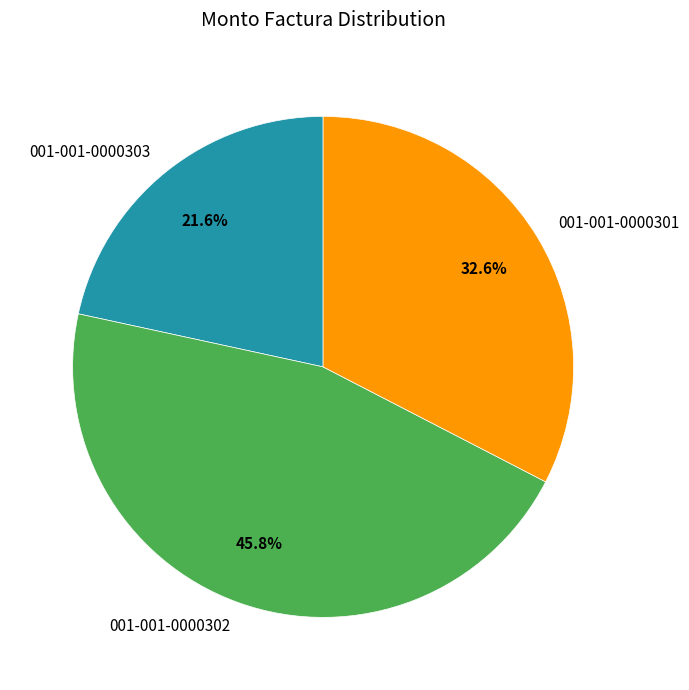

Is 001-001-0000301 the majority of the pie?

No